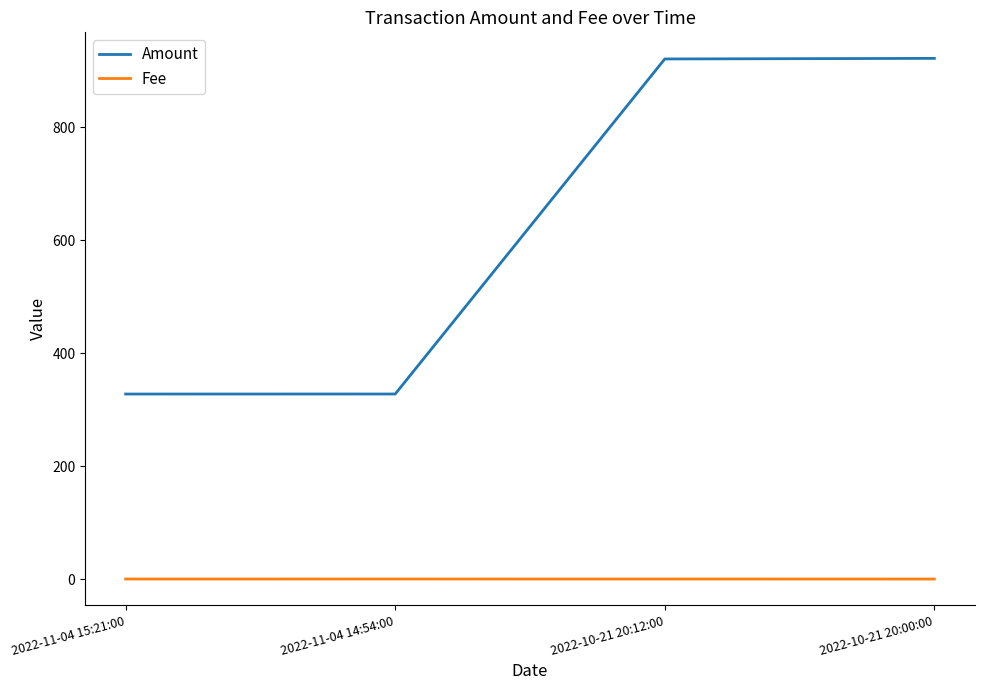

Is this an area chart (filled region under the line)?

No